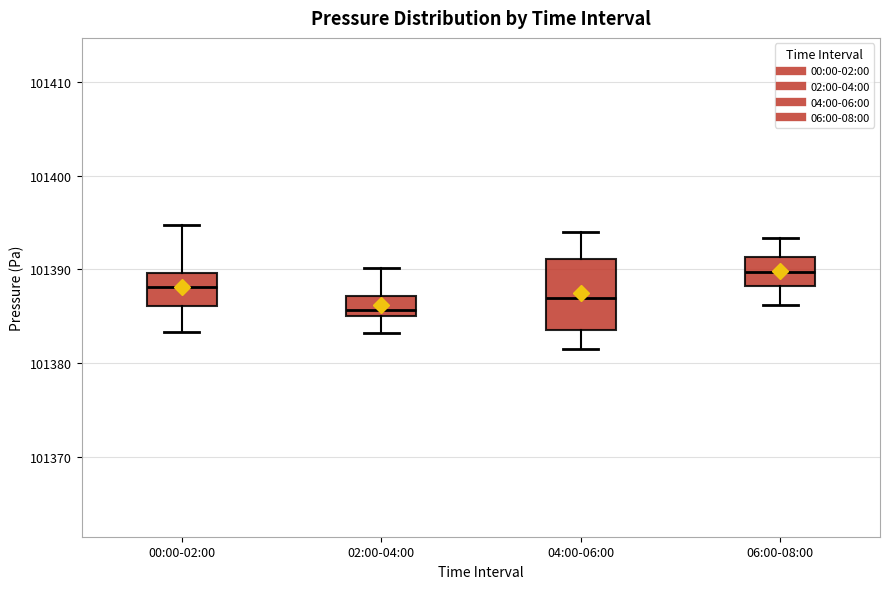

Where is the upper edge of the box for 04:00-06:00 on the y-axis? The values are not printed on the chart, so give them approximately, as read against the axis.

101391